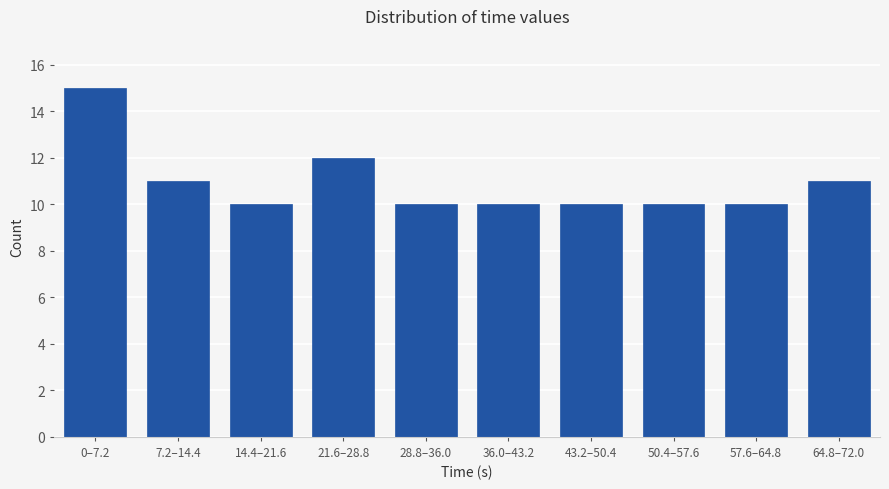

Reading left to right, list all the values displayed in this chart.

0–7.2=15	7.2–14.4=11	14.4–21.6=10	21.6–28.8=12	28.8–36.0=10	36.0–43.2=10	43.2–50.4=10	50.4–57.6=10	57.6–64.8=10	64.8–72.0=11